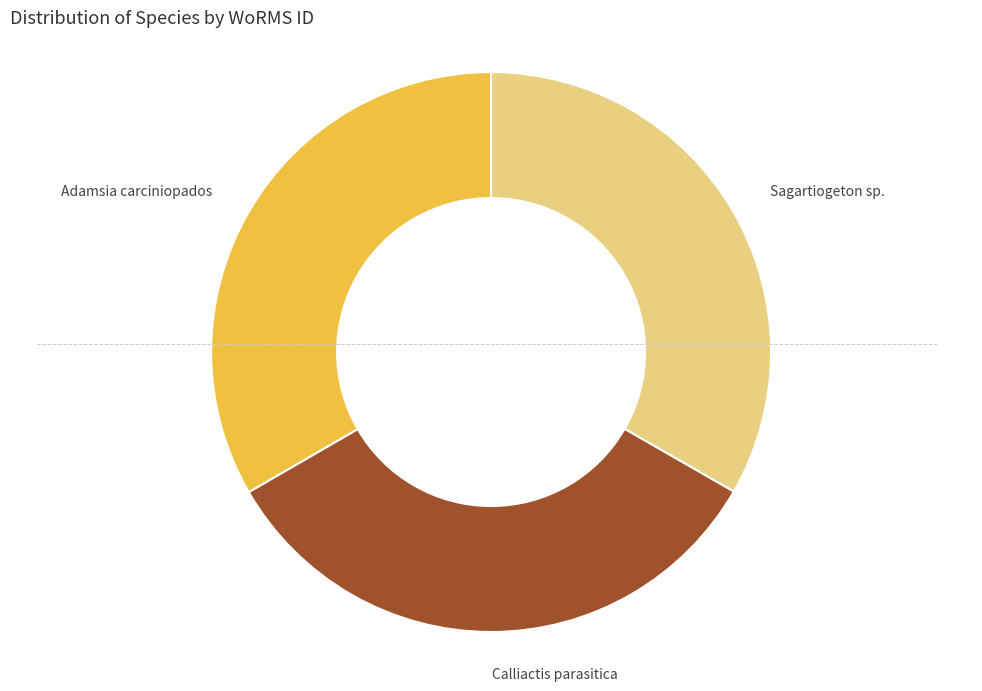

Is the sum of Sagartiogeton sp. and Calliactis parasitica greater than half?

Yes